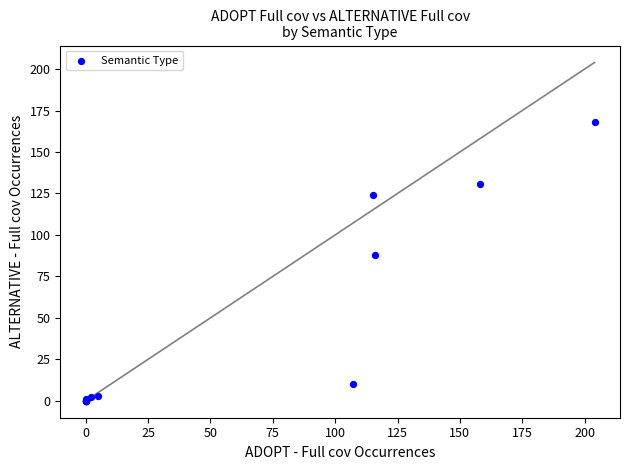

What Y value in the scatter plot is closest to 84?

88